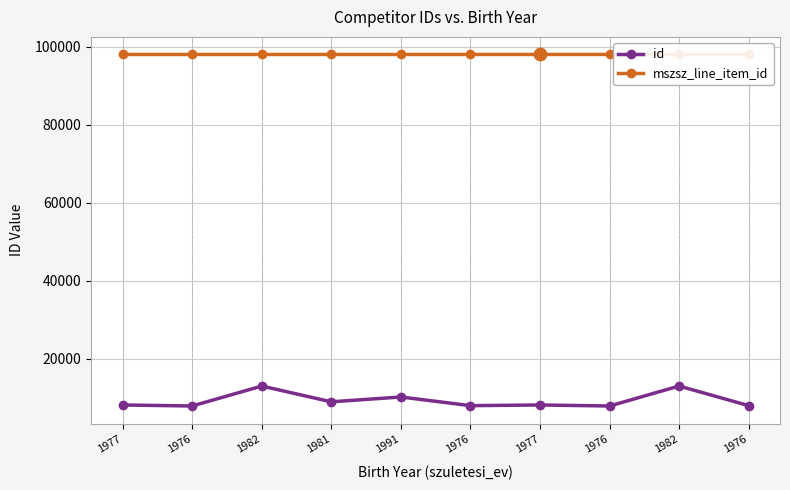

What are all the series names shown in the legend?

id, mszsz_line_item_id